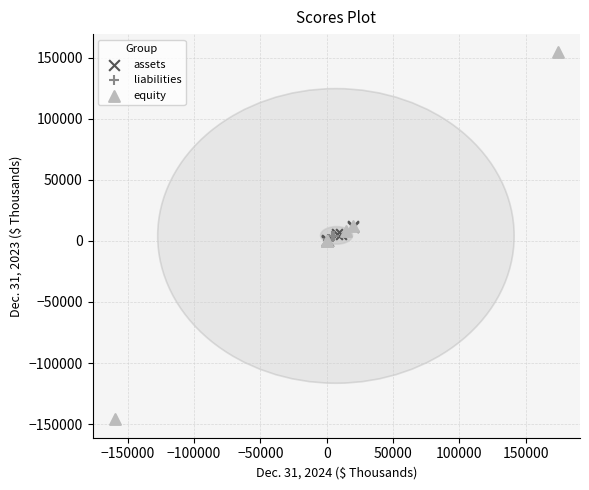

What are all the series names shown in the legend?

assets, liabilities, equity